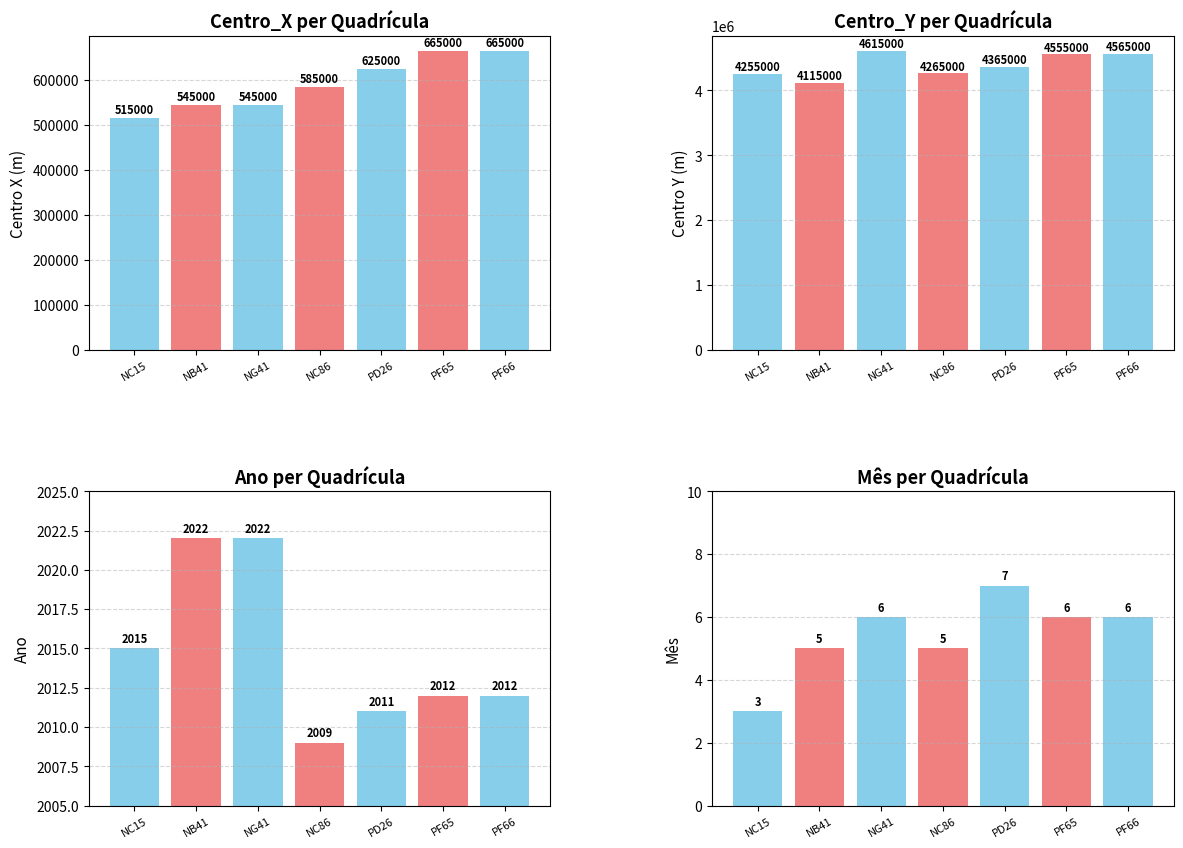

The Centro_Y series shows 4555000 at PF65. True or false?

True